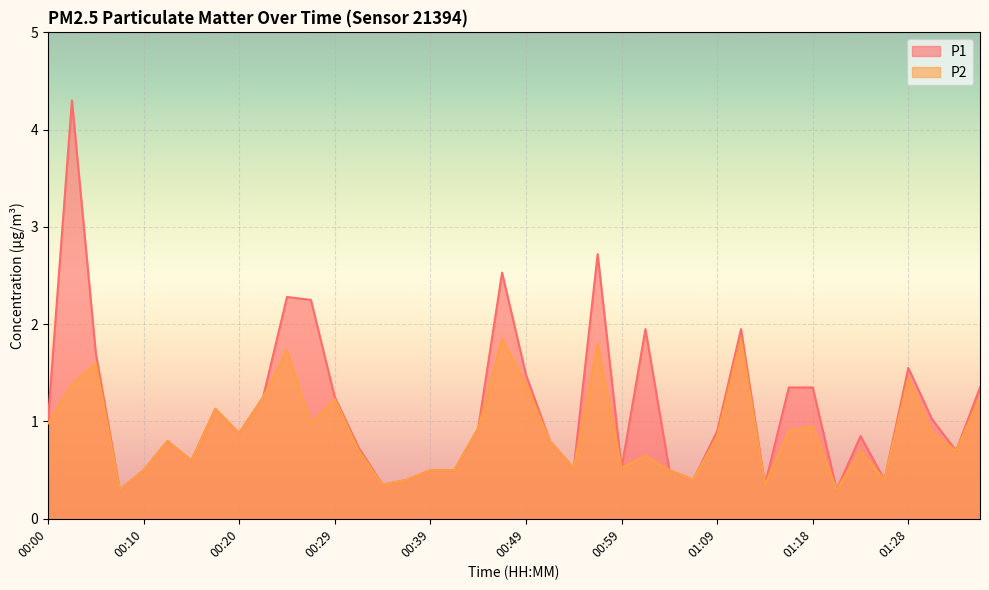

What is the minimum value shown in the chart?

0.3